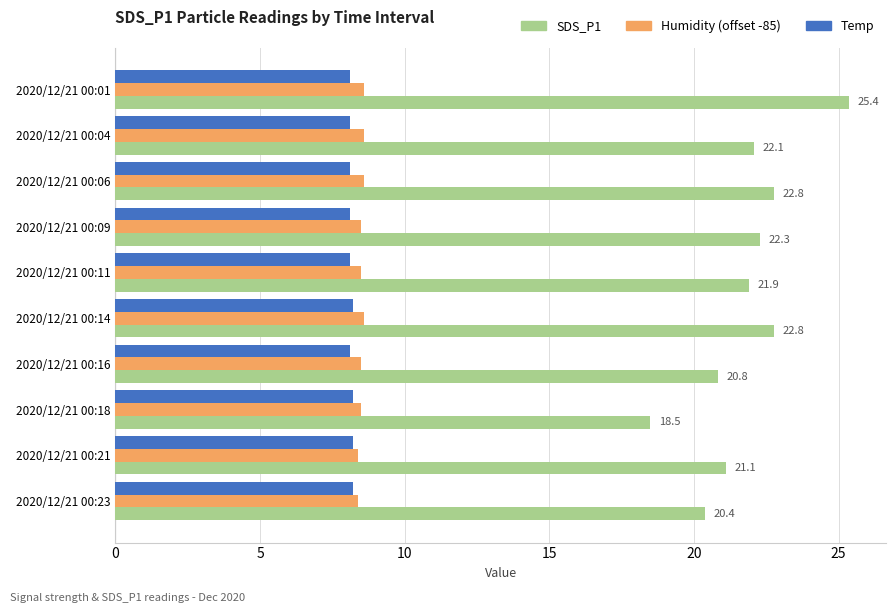

Which series has the widest spread of values?

SDS_P1